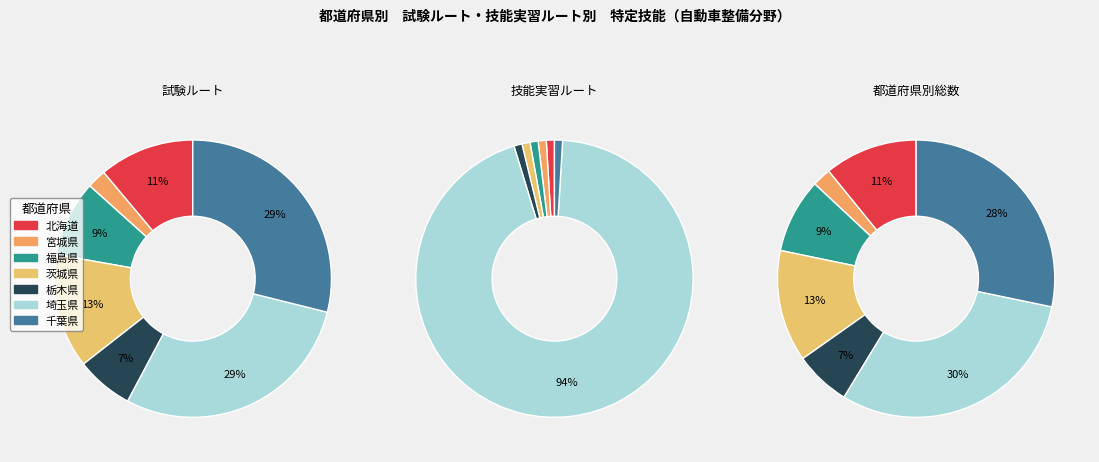

True or false: 栃木県 accounts for 1% of the total.

False